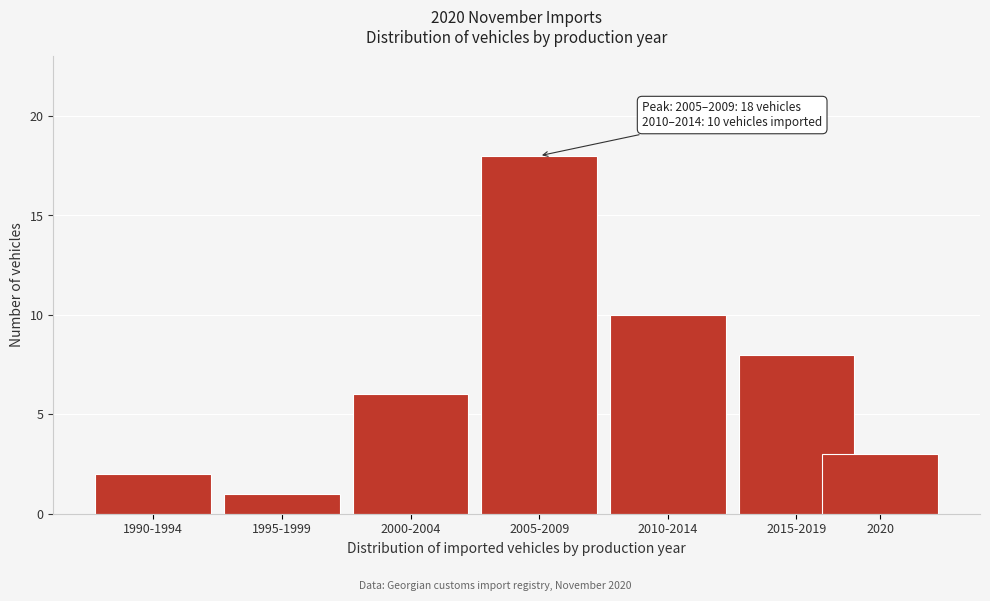

Reading right to left, list all the values displayed in this chart.

3	8	10	18	6	1	2